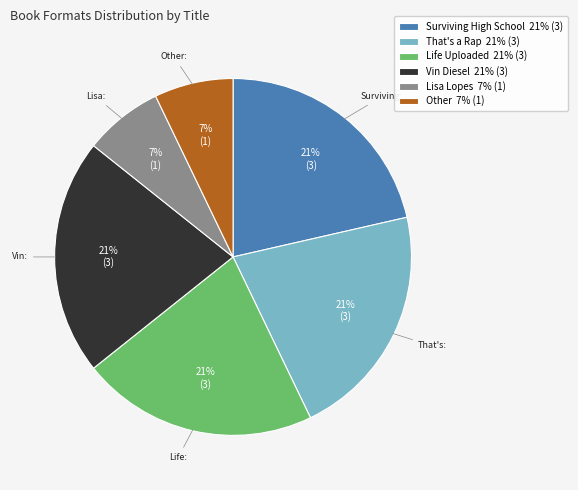

Do Lisa Lopes 7% (1) and Life Uploaded 21% (3) together represent more than half of the pie?

No